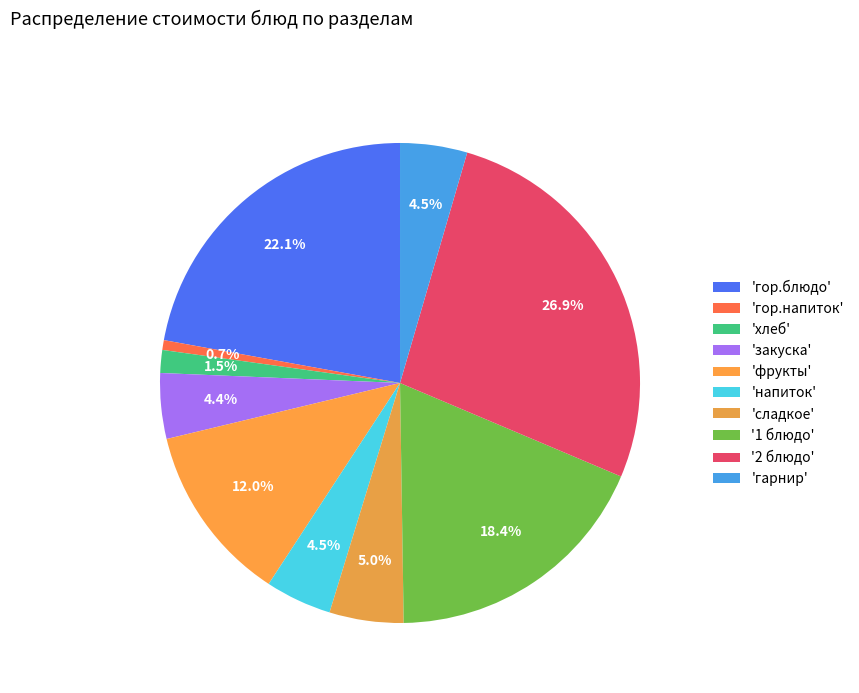

Count the number of slices in the pie.

10